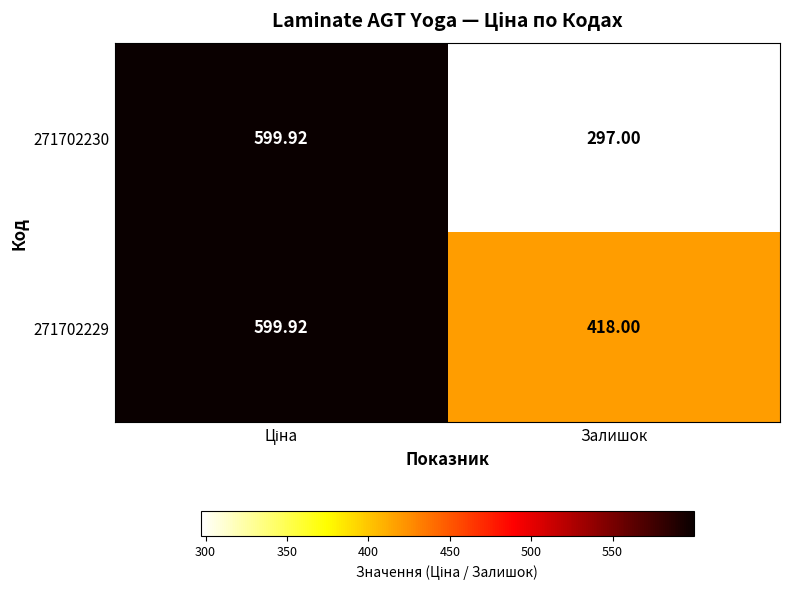

At which category does the chart reach its minimum across all series?

Залишок